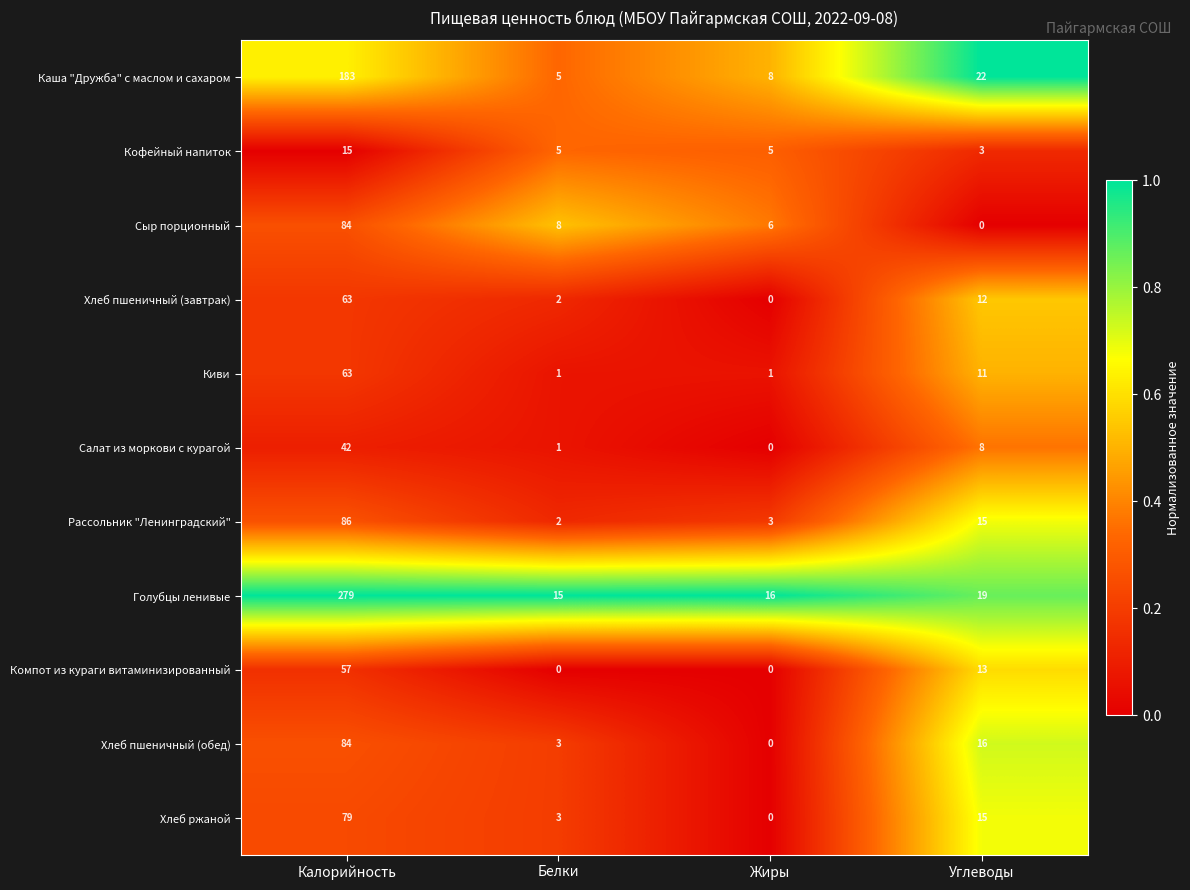

What is the highest value of the Компот из кураги витаминизированный series?

57